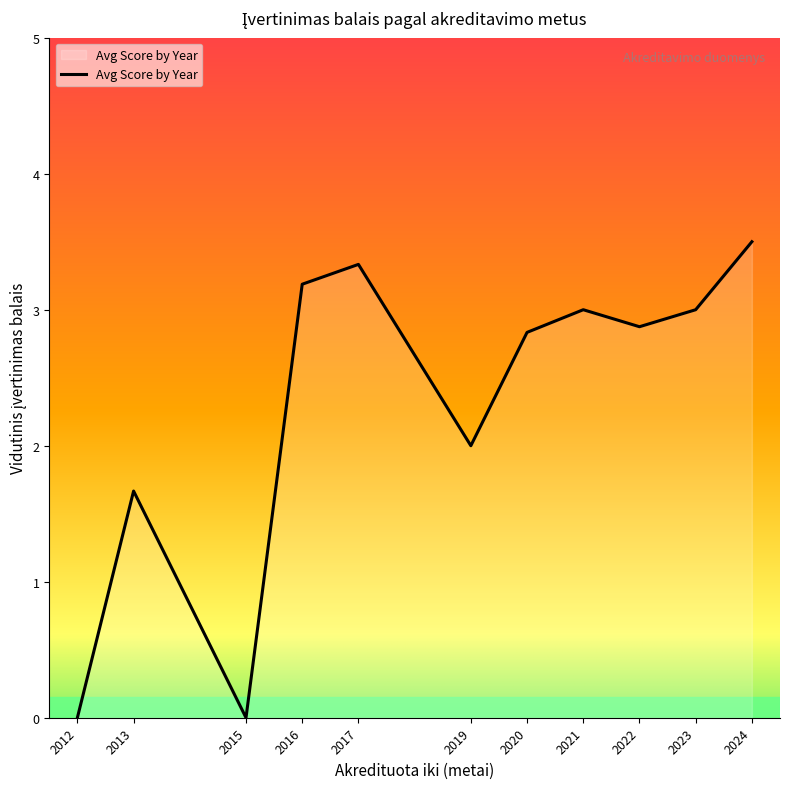

Read the value at 2023.

3.0